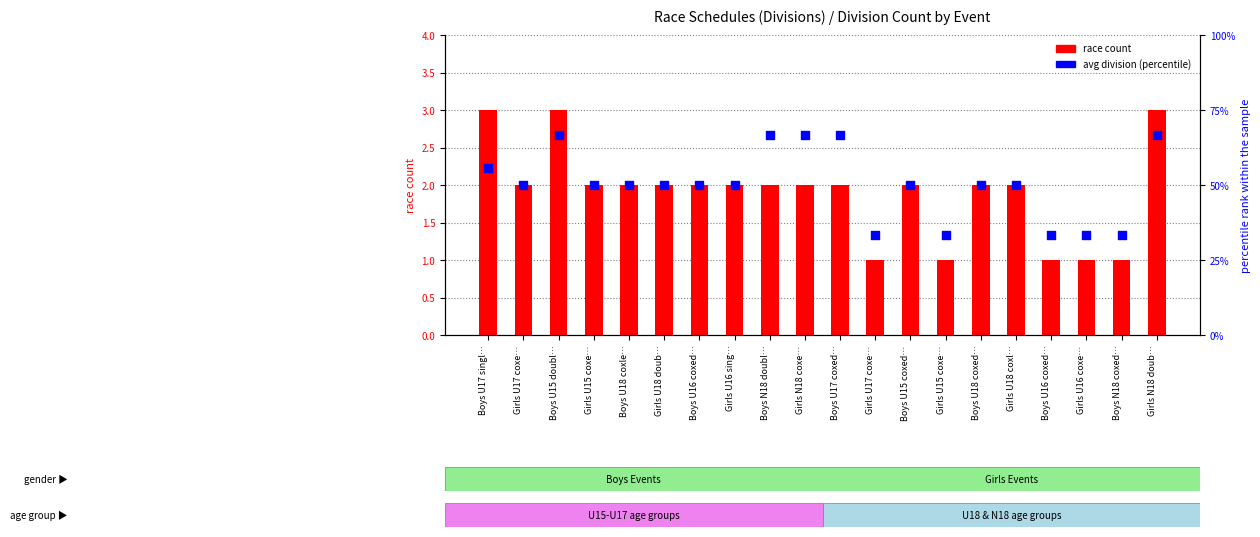

Which series contains the highest Y value?

avg division (percentile)